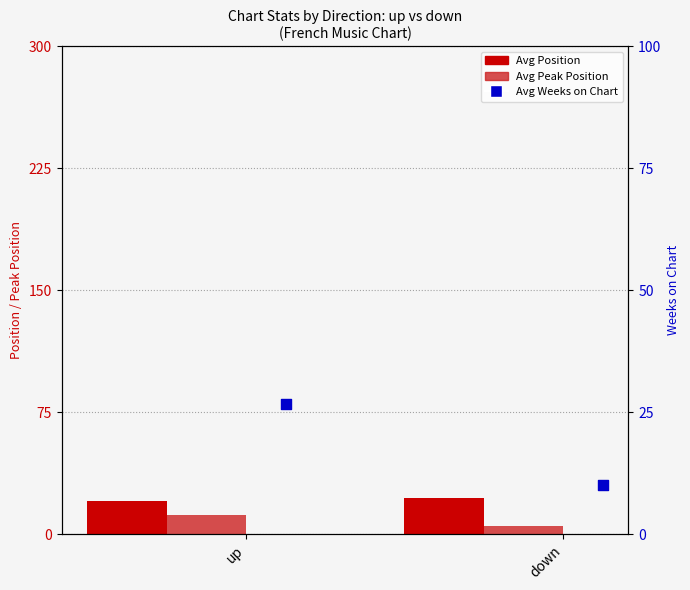

Which series contains the highest Y value?

Avg Weeks on Chart